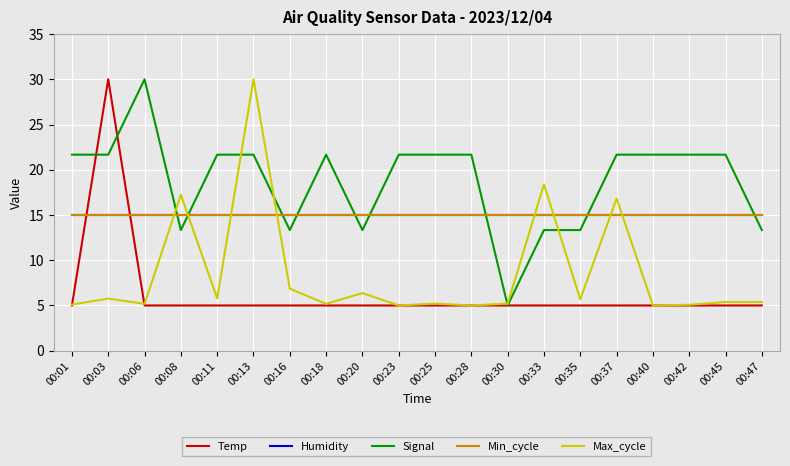

At which category is the sum across all series the highest?

00:03